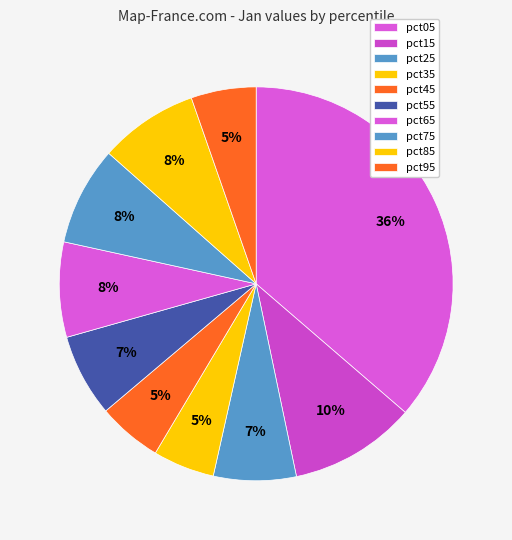

To the nearest percent, what is the difference between the pct05 and pct55 slice percentages?

30%